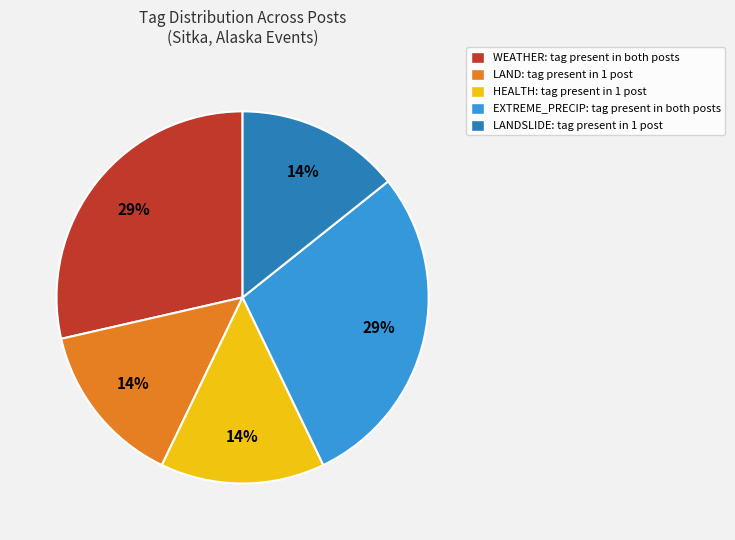

Is the sum of HEALTH: tag present in 1 post and LAND: tag present in 1 post greater than half?

No